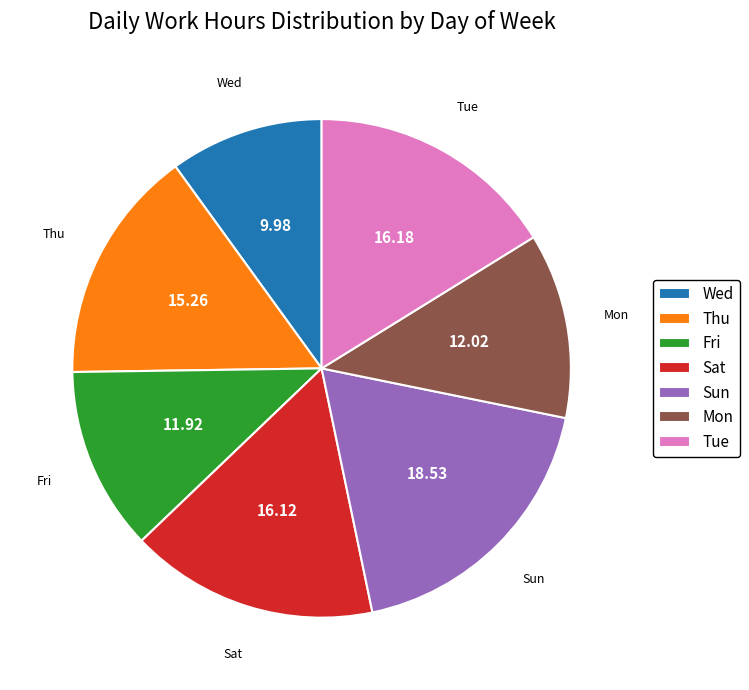

What is the smallest slice in the pie chart?

Wed